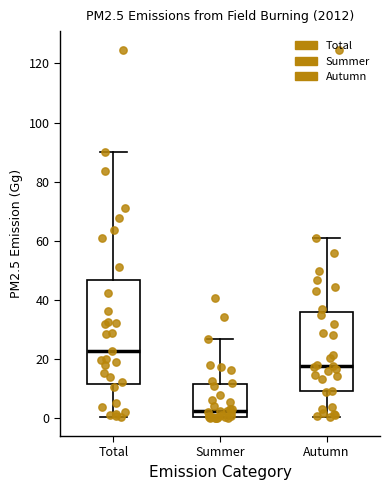

Comparing the boxes themselves (not the whiskers), which one is the tallest?

Total